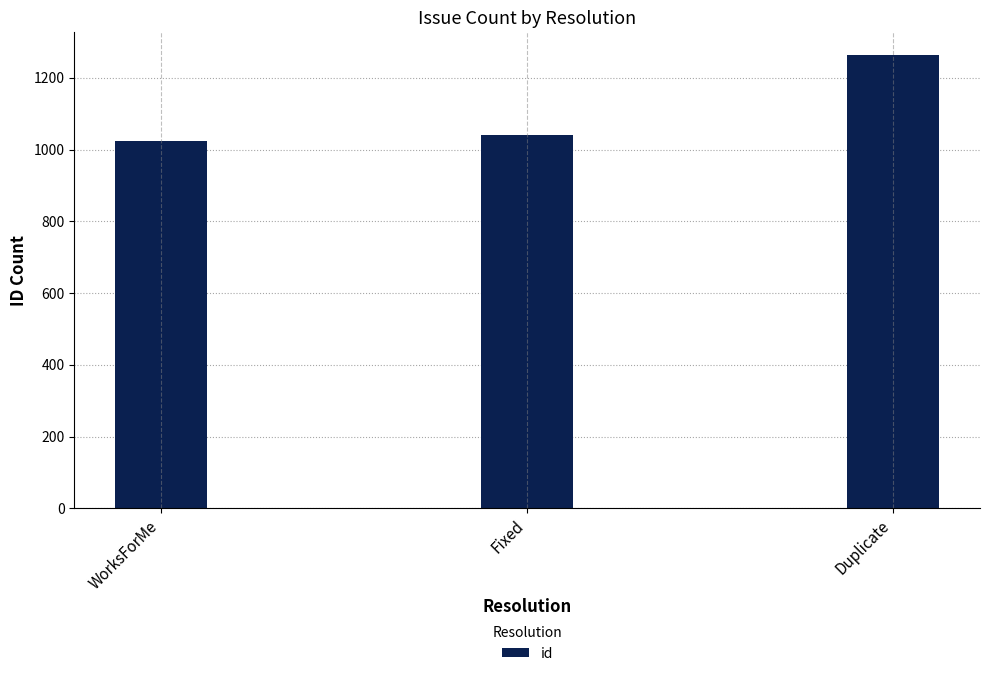

What is the change in value from WorksForMe to Duplicate?

+241